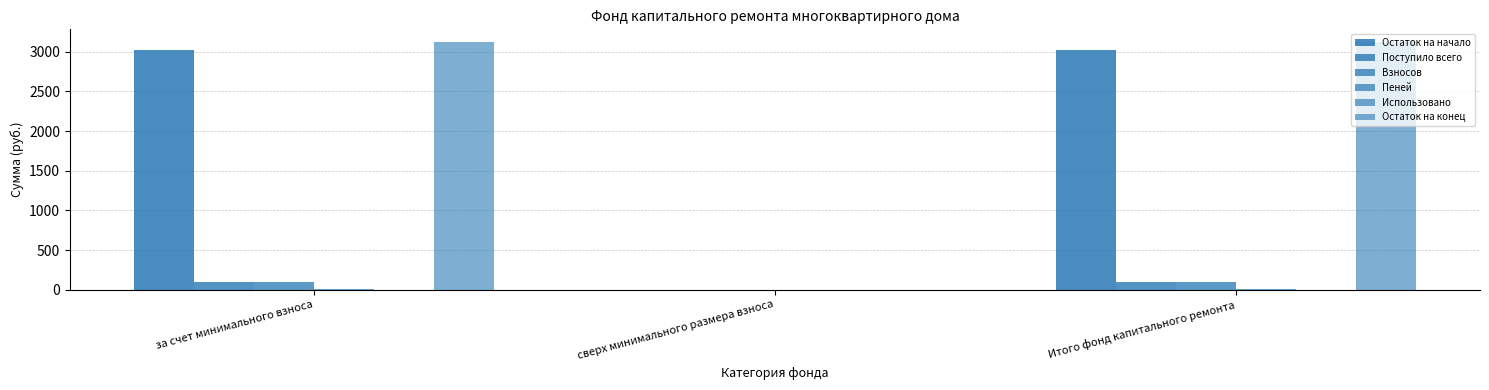

Does the chart contain stacked bars?

No